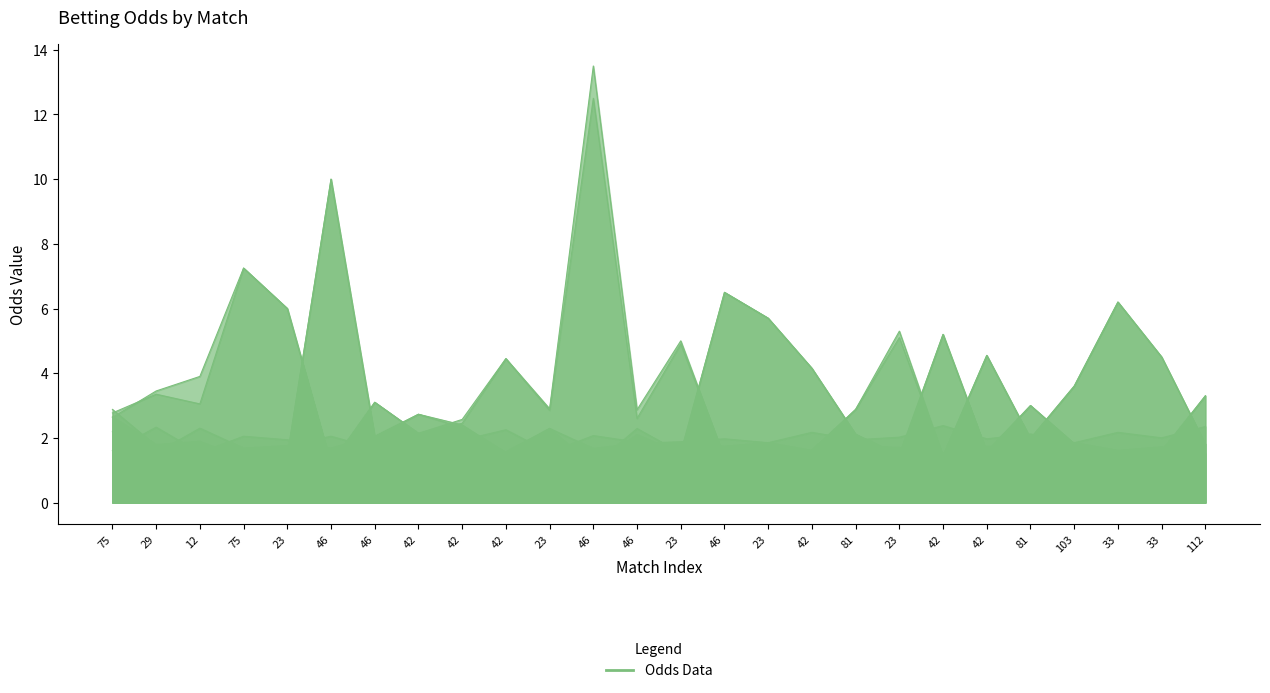

What is the difference between the highest and lowest values at 23?

4.6